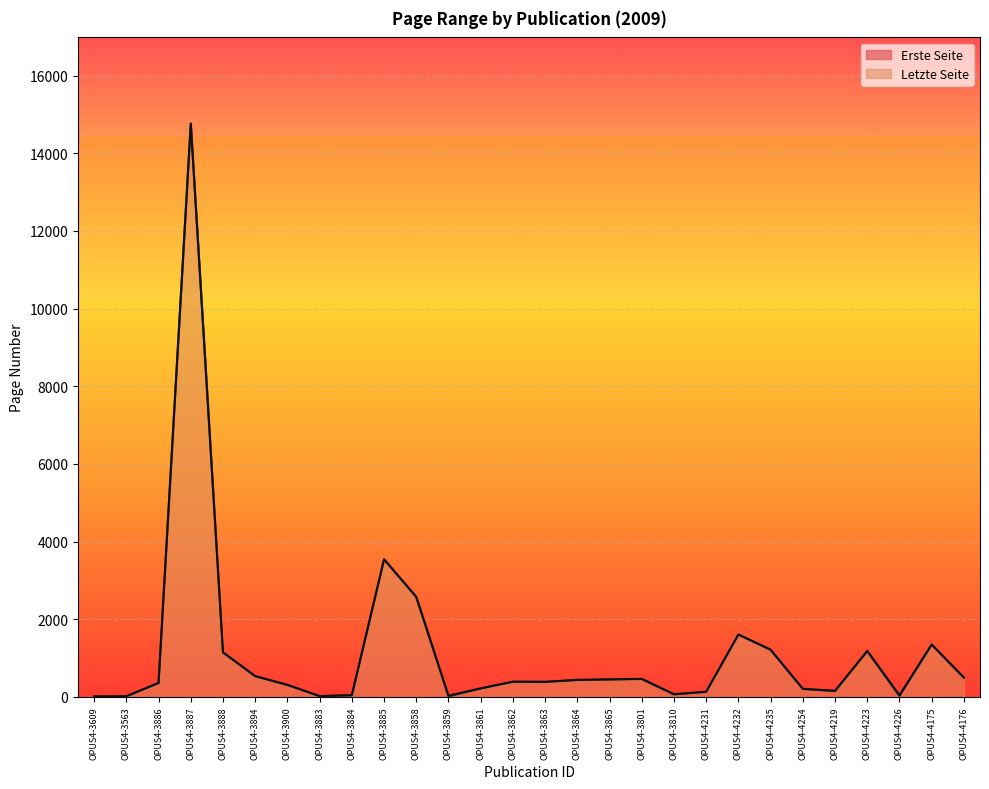

What is the spread (max minus min) of values at OPUS4-3609?

17